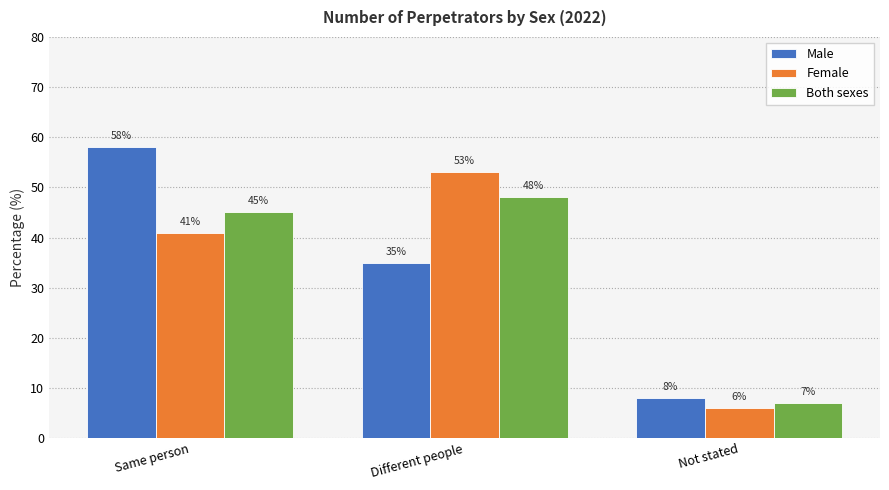

What is the highest value of the Male series?

58